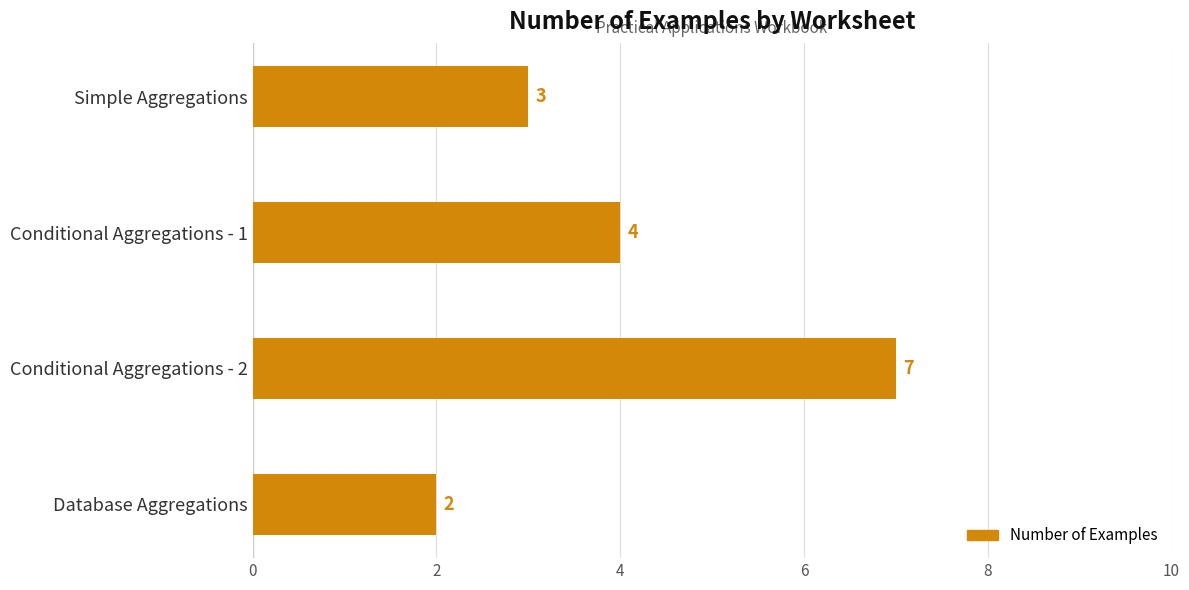

Approximately how many times larger is the value at Conditional Aggregations - 1 compared to Database Aggregations?

2.0